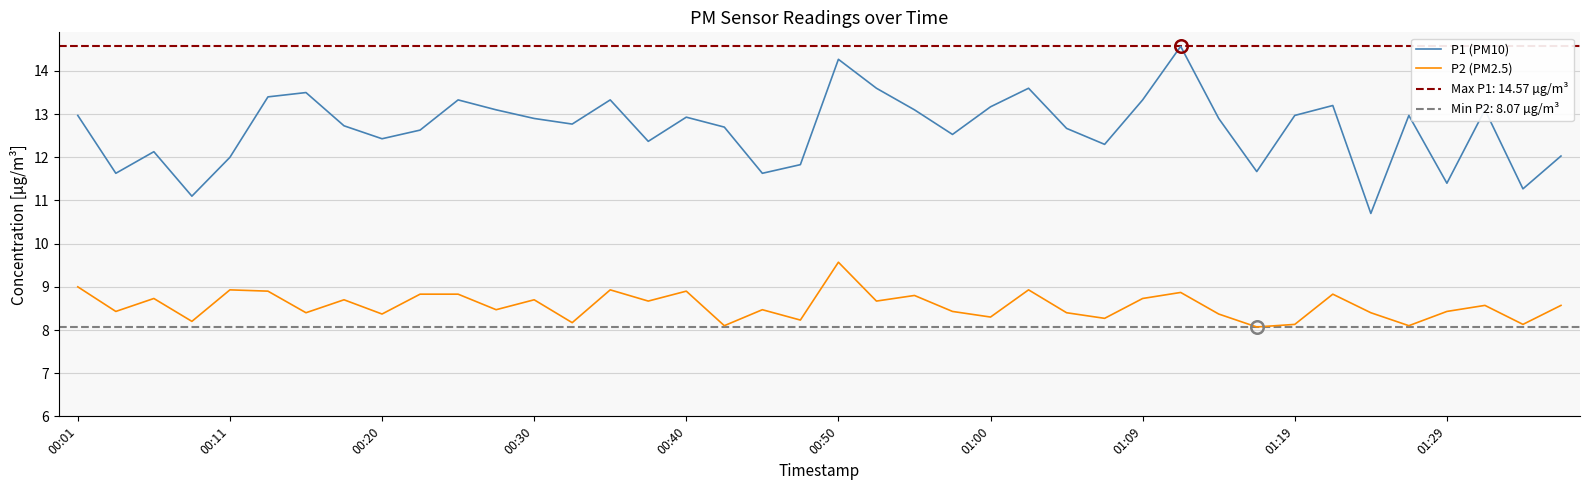

Which series has the largest total across all categories?

P1 (PM10)